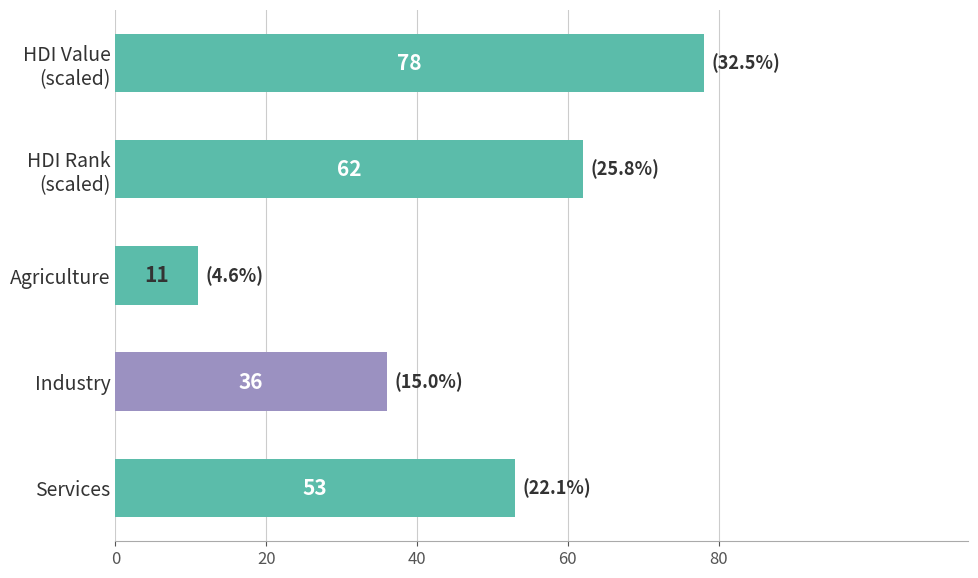

How many data points are less than 53?

2